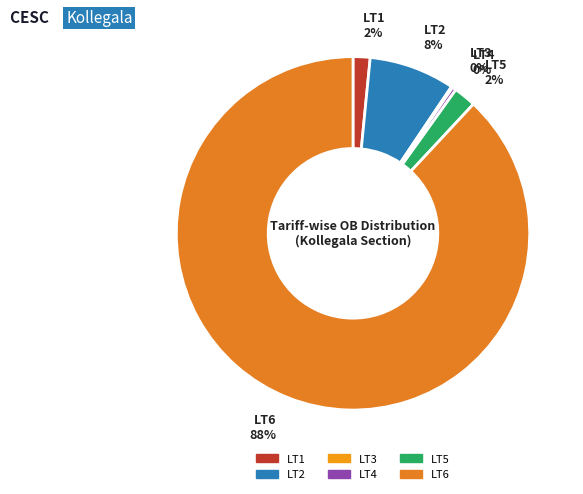

What is the largest slice in the pie chart?

LT6